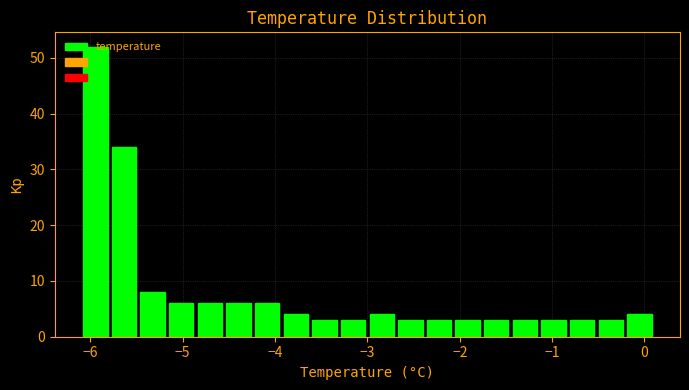

Read against the x-axis, roughly where is the centre of the tallest bar?

-5.9